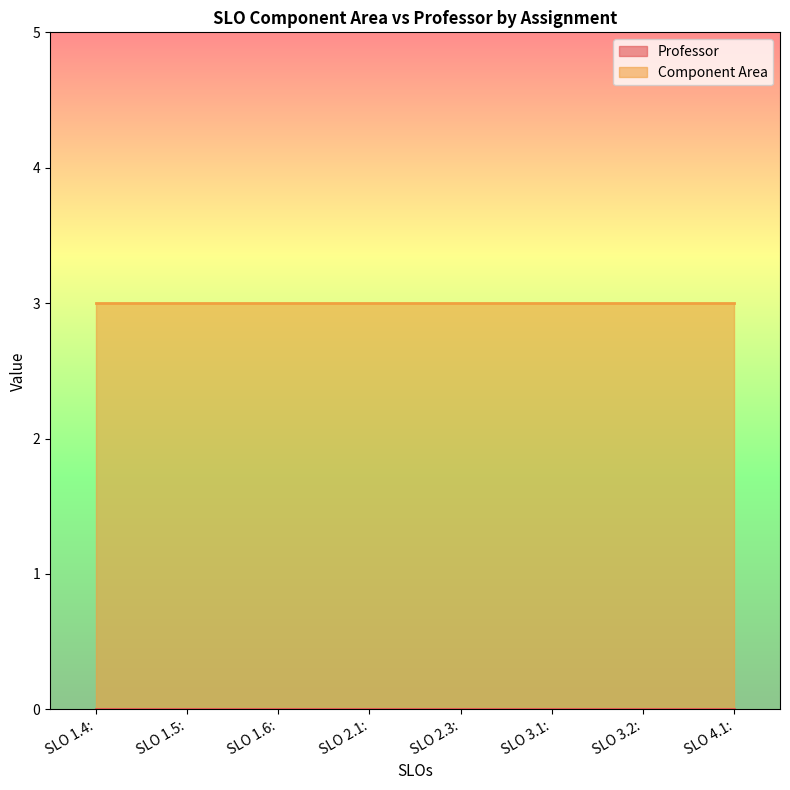

Reading left to right, what are all the values shown in this chart?

Professor: SLO 1.4:=0	SLO 1.5:=0	SLO 1.6:=0	SLO 2.1:=0	SLO 2.3:=0	SLO 3.1:=0	SLO 3.2:=0	SLO 4.1:=0
Component Area: SLO 1.4:=3	SLO 1.5:=3	SLO 1.6:=3	SLO 2.1:=3	SLO 2.3:=3	SLO 3.1:=3	SLO 3.2:=3	SLO 4.1:=3